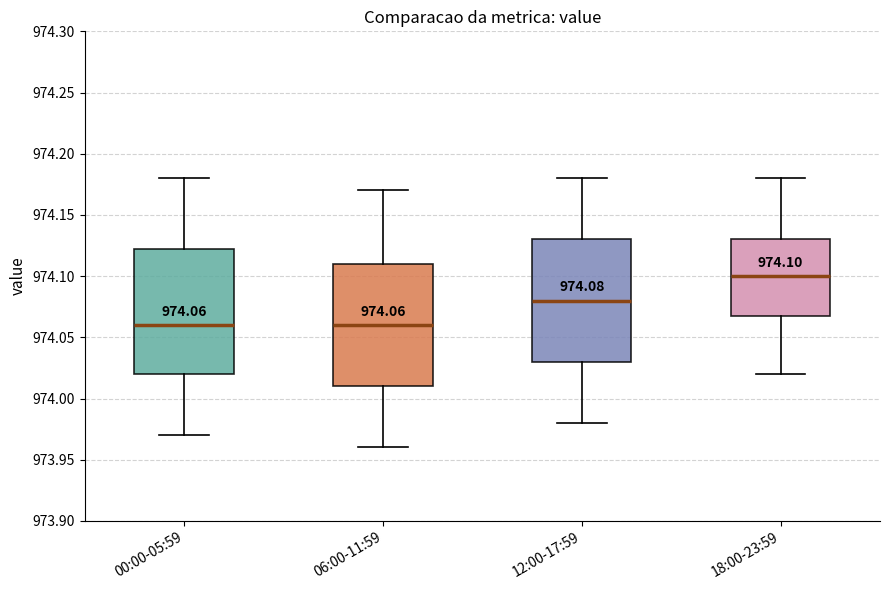

Which box's median line is the highest?

18:00-23:59